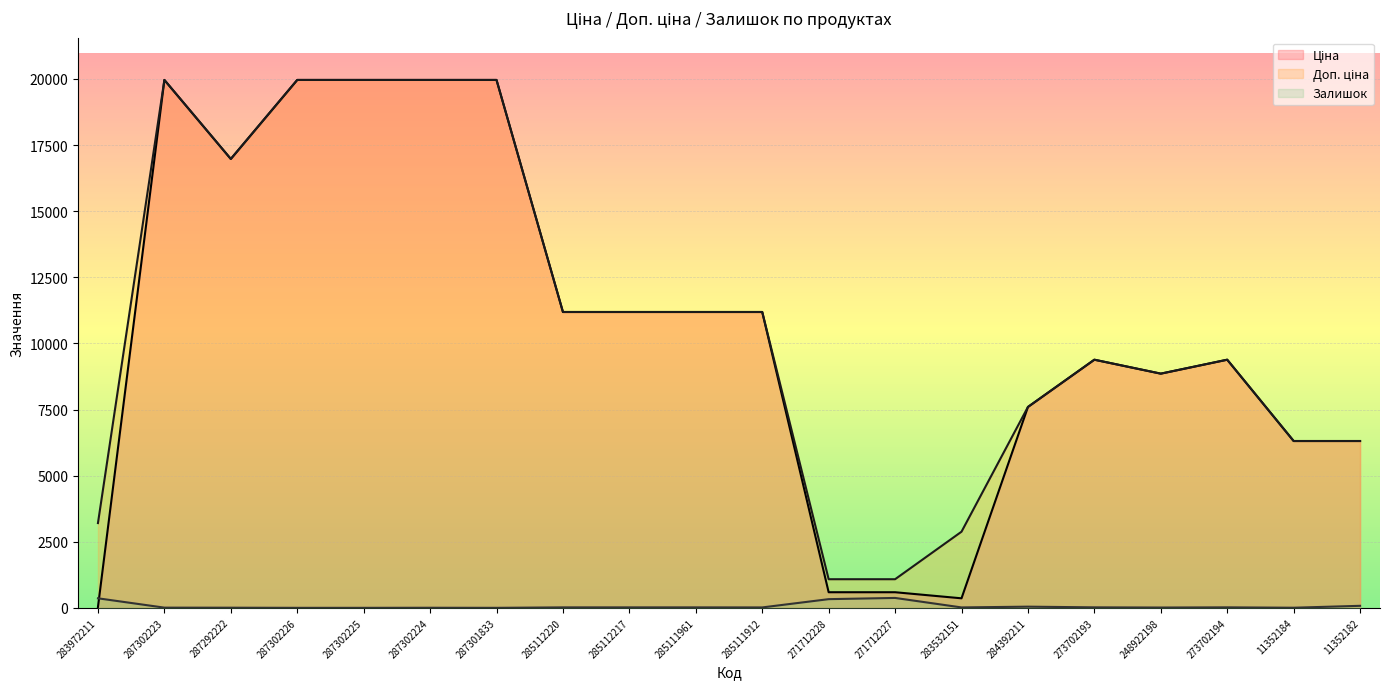

Which category has the highest value across all series?

287302223